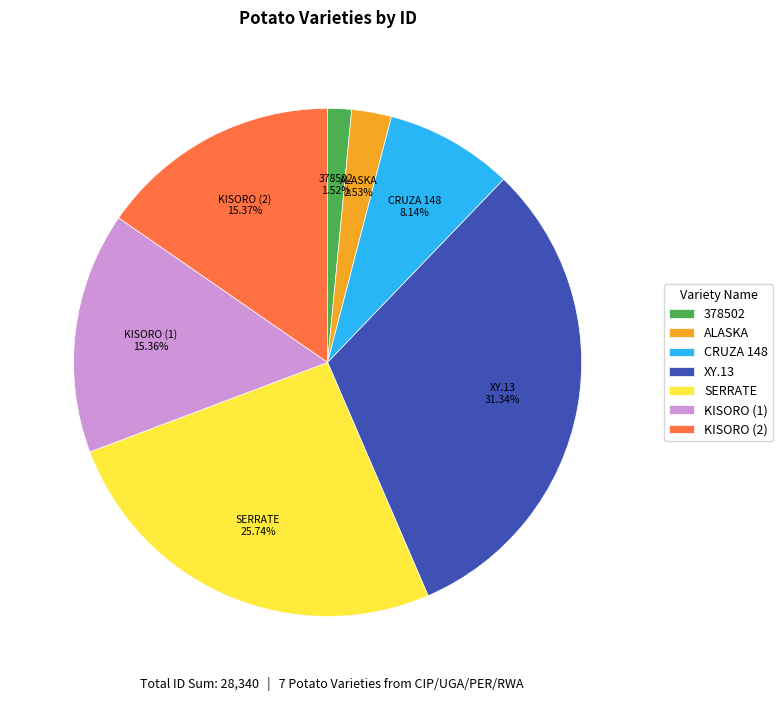

Count the number of slices in the pie.

7